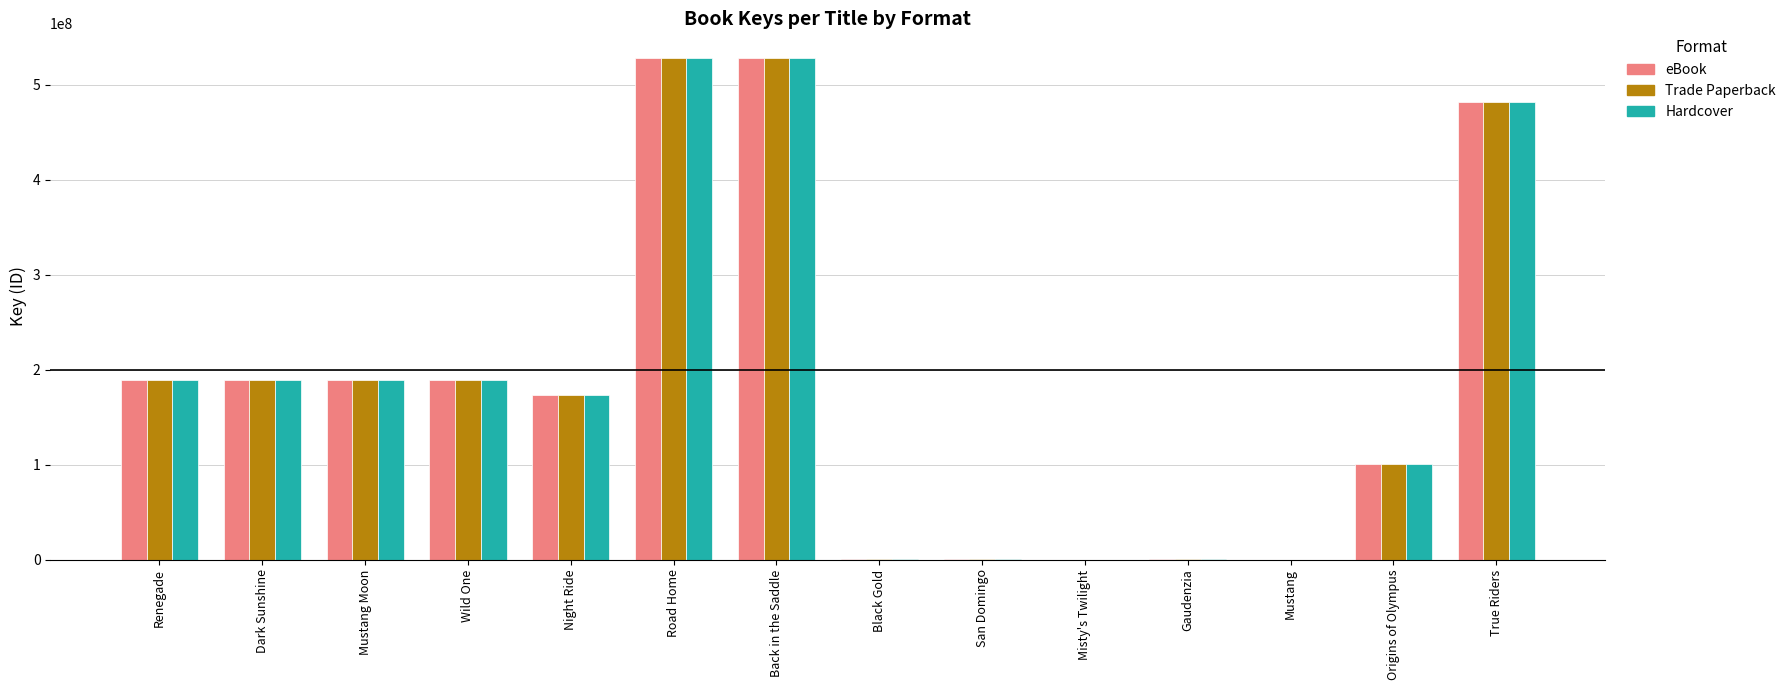

Is the value of eBook at Night Ride greater than the value of Trade Paperback at Misty's Twilight?

Yes